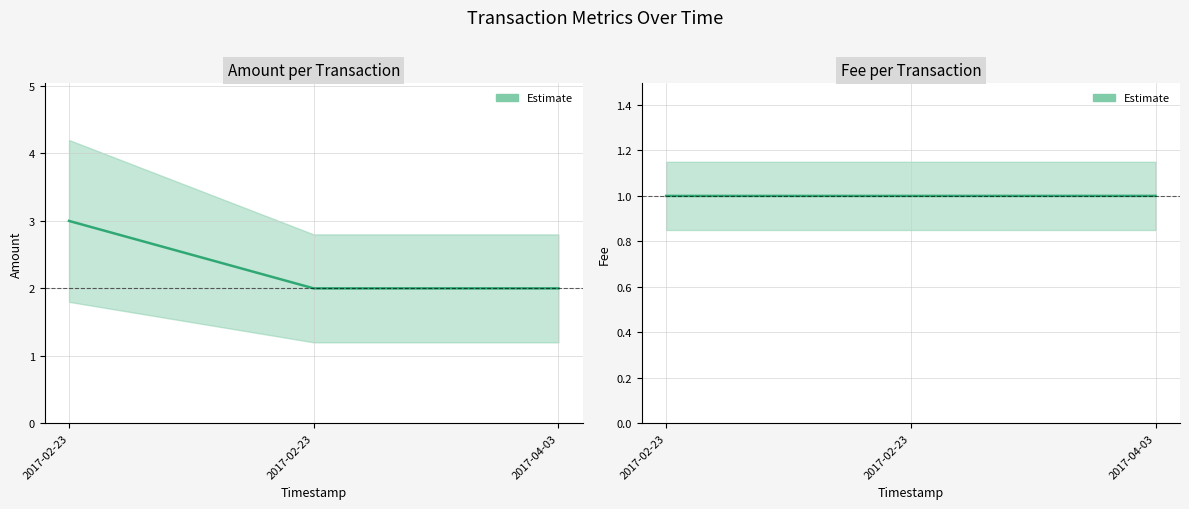

What is the total value across all series at 2017-02-23?

4.0